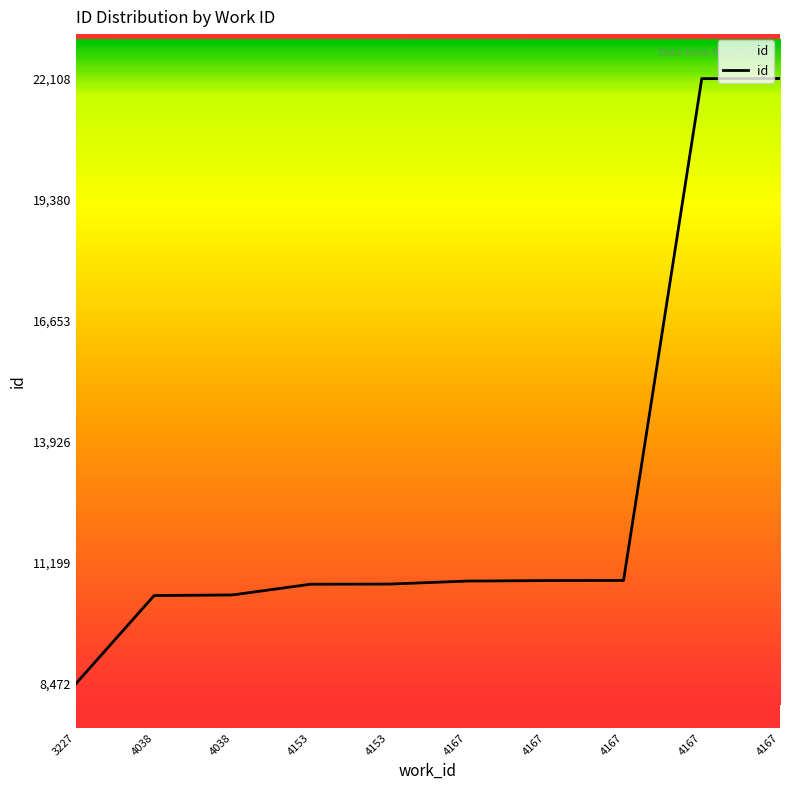

How many lines are shown in the chart?

1